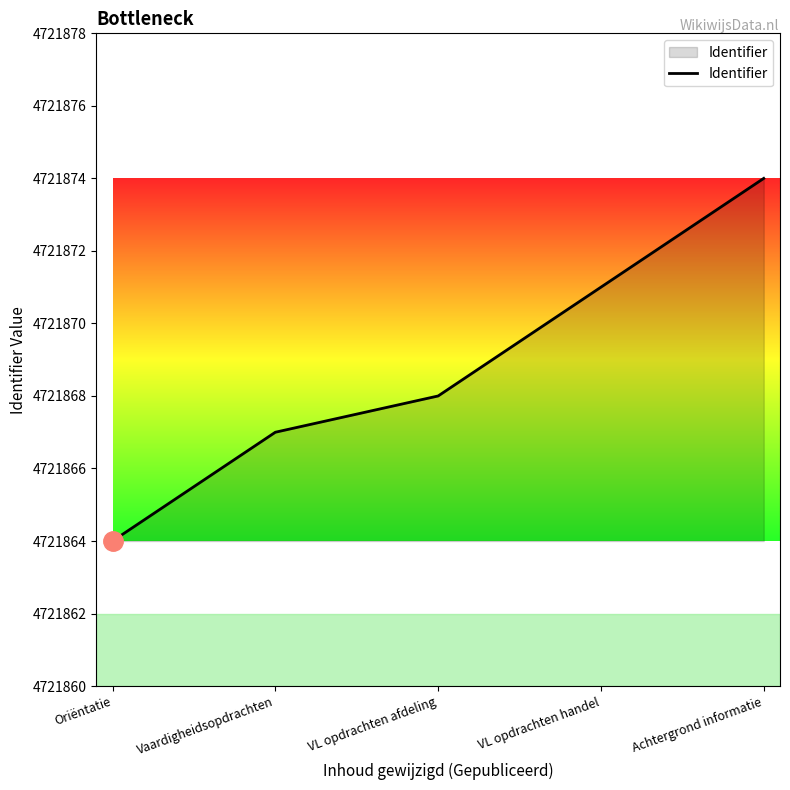

List the labels in order of value, largest first.

Achtergrond informatie, VL opdrachten handel, VL opdrachten afdeling, Vaardigheidsopdrachten, Oriëntatie